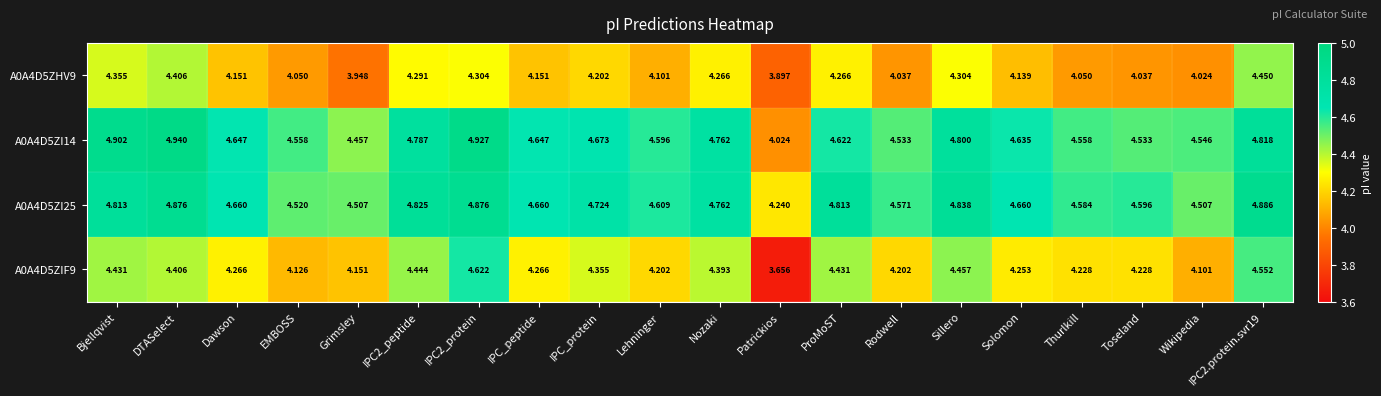

Where is A0A4D5ZIF9 nearest to the value 4?

Wikipedia